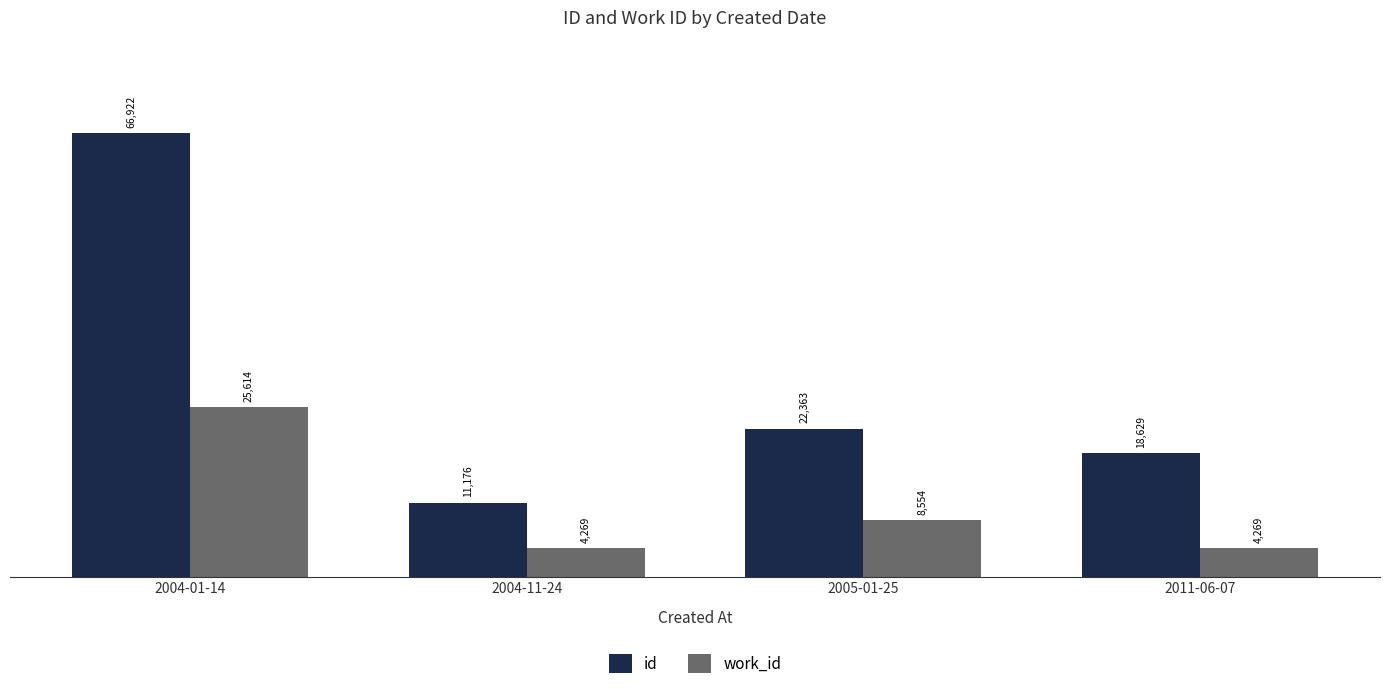

What is the difference between the work_id values at 2005-01-25 and 2004-11-24?

4285